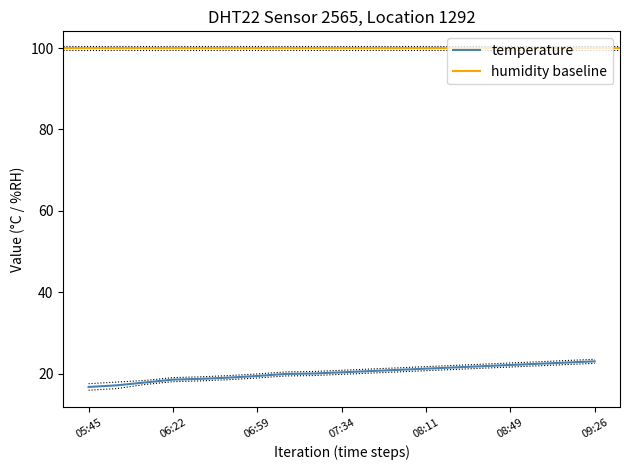

What is the label of the 15th point from the right?

06:34